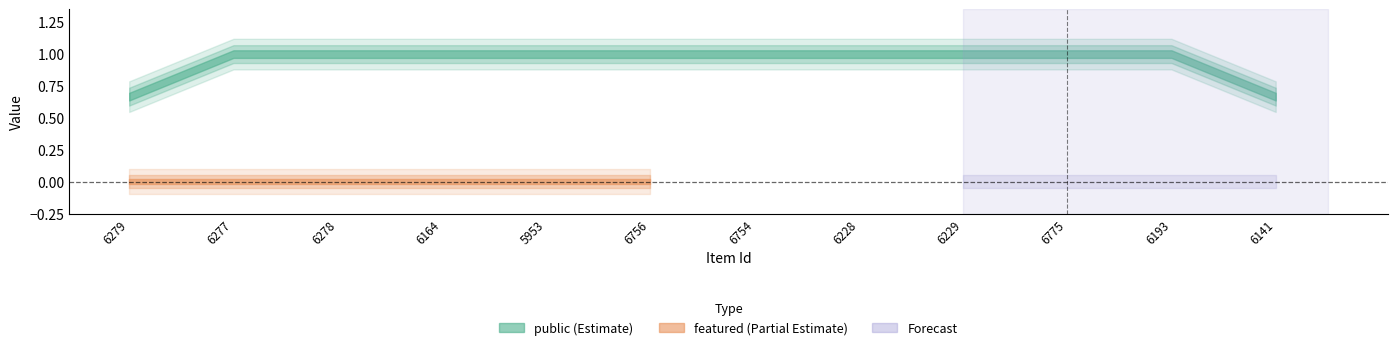

Count the number of categories in the chart.

12